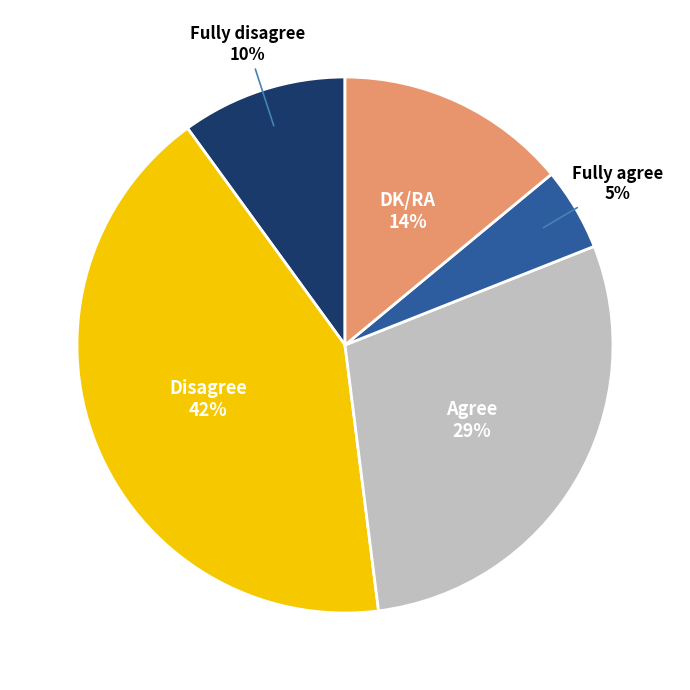

To the nearest percent, what is the average slice percentage?

20%